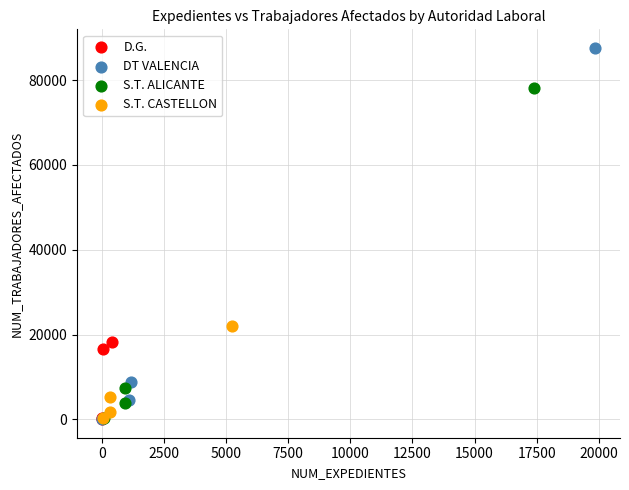

Which series contains the highest Y value?

DT VALENCIA